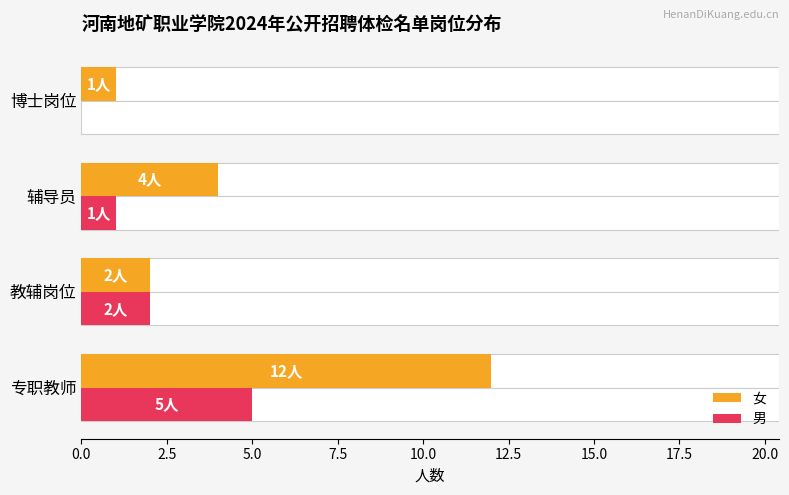

Does the chart contain stacked bars?

No